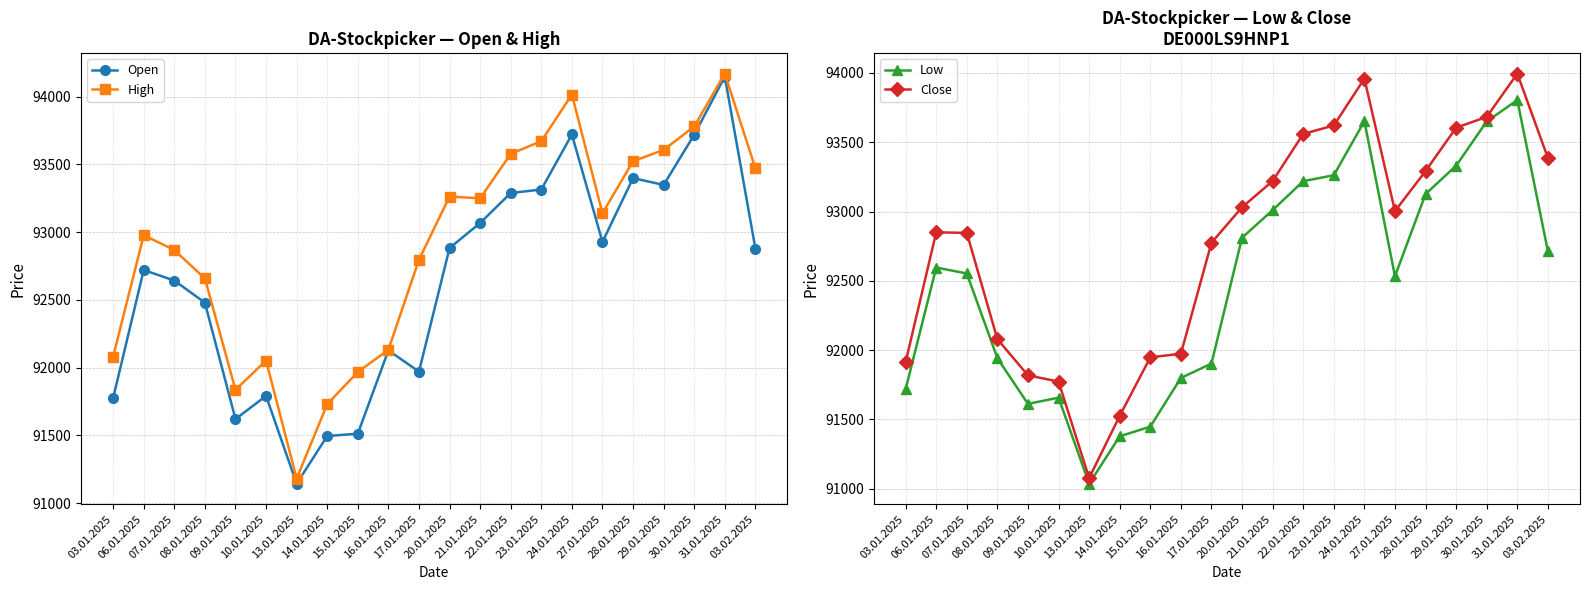

What is the sum of the Open values at 17.01.2025 and 03.01.2025?

183745